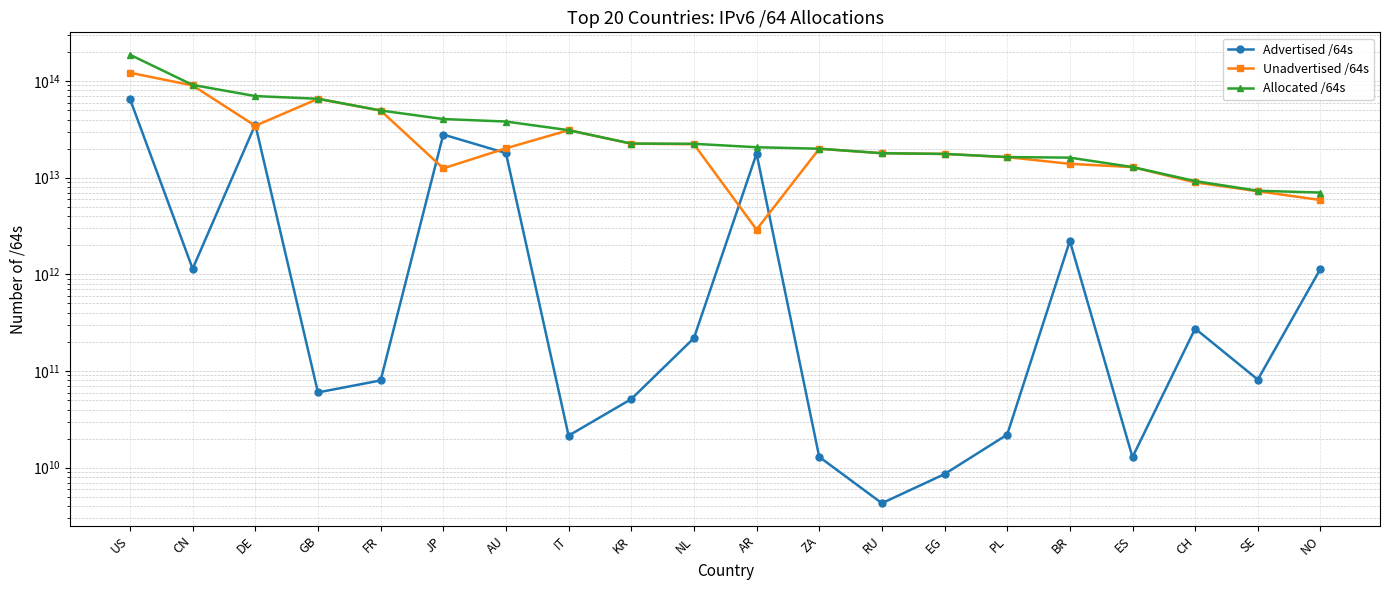

Where is Advertised /64s nearest to the value 32610761080832?

DE